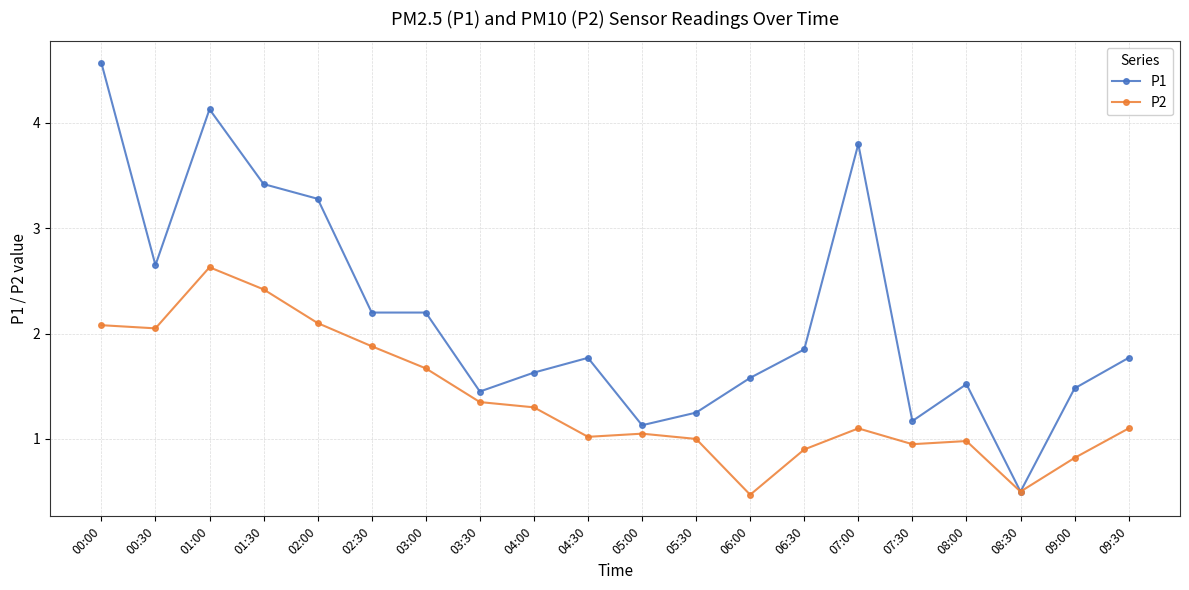

What are all the series names shown in the legend?

P1, P2